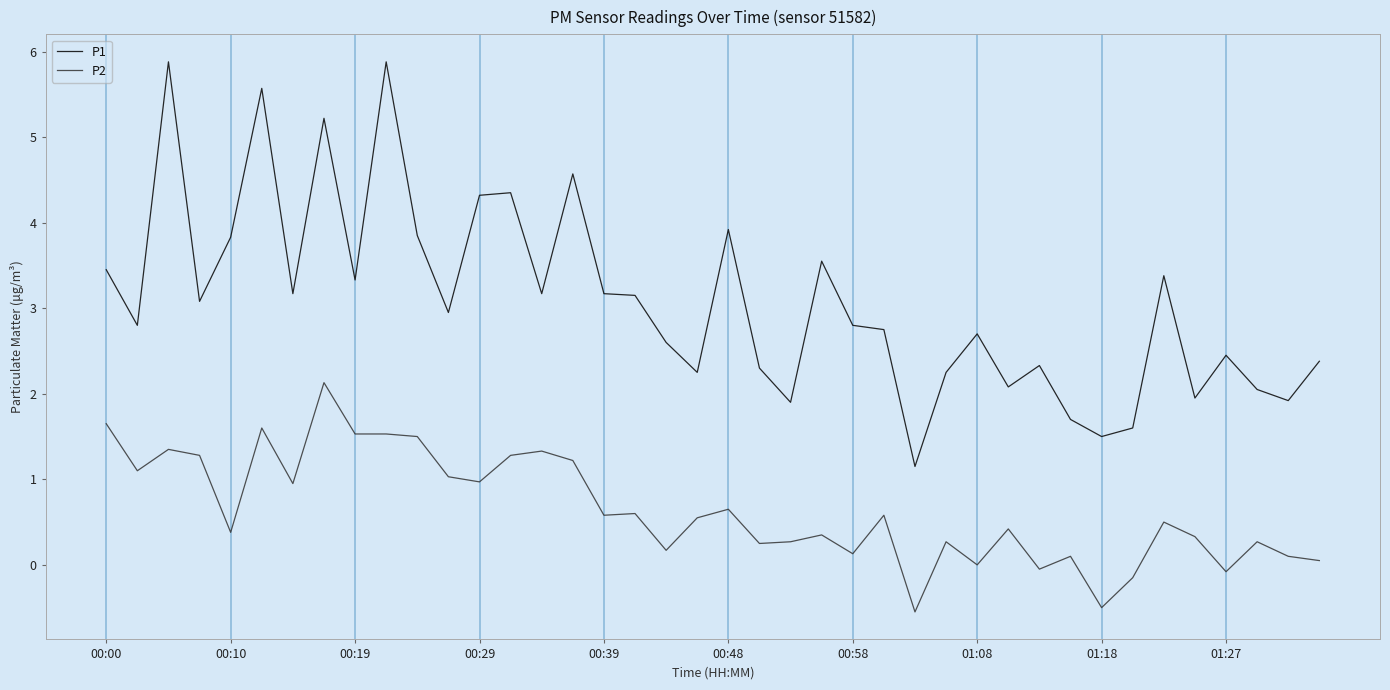

What is the difference between the maximum and minimum values in the P2 series?

2.7